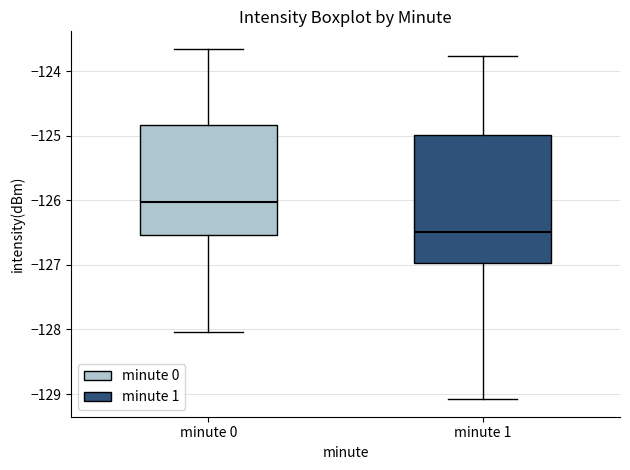

Reading left to right, read every box against the y-axis: the position of its median line, the range the box covers, and the ends of its whiskers. The values are not printed on the chart, so give them approximately, as read against the axis.

minute 0: median -126.0, box -126.5 to -124.8, whiskers -128.0 to -123.7
minute 1: median -126.5, box -127.0 to -125.0, whiskers -129.1 to -123.8